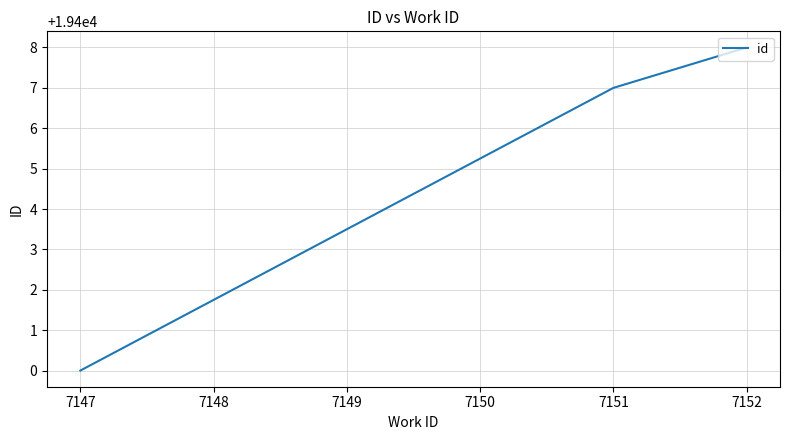

At which category does the chart reach its minimum across all series?

7147